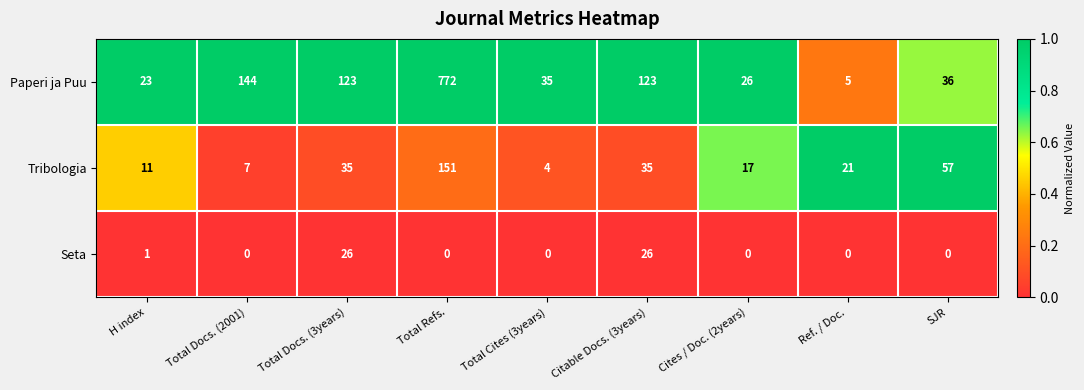

At Total Docs. (2001), list the series in order from largest to smallest.

Paperi ja Puu, Tribologia, Seta